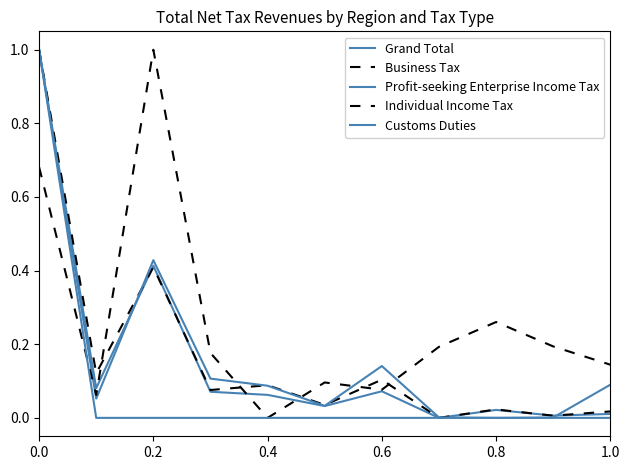

What is the average value of the Profit-seeking Enterprise Income Tax series?

0.2